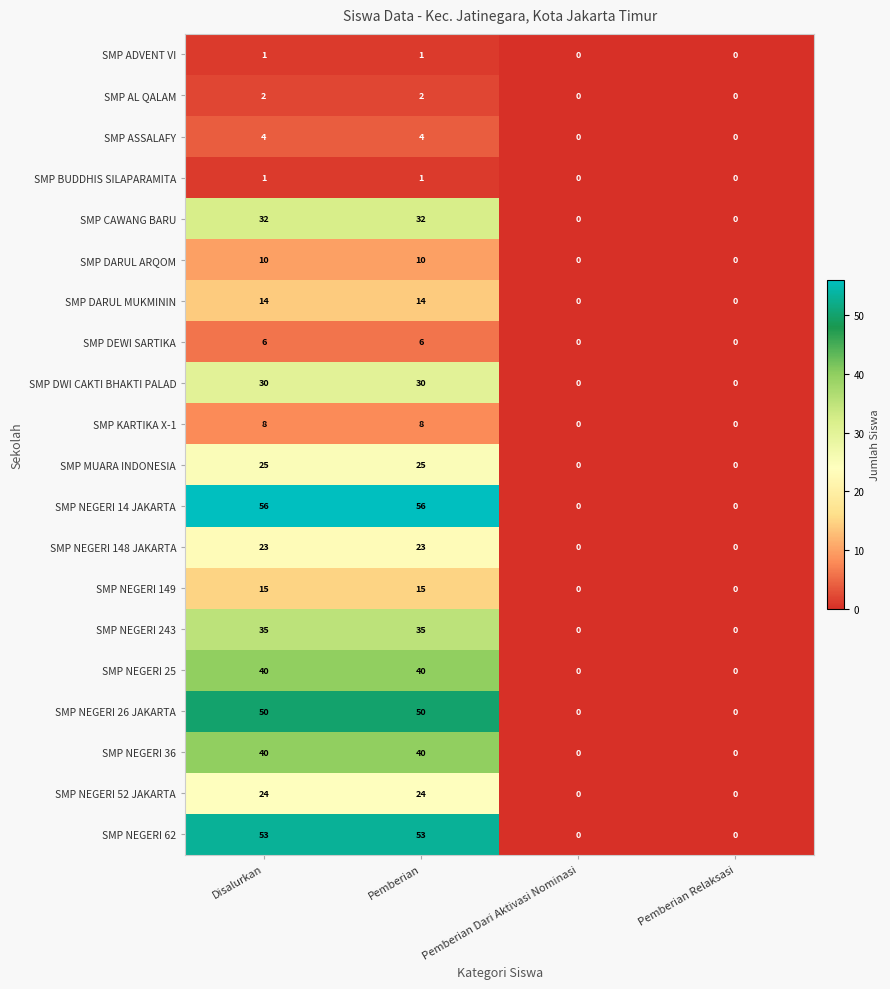

Which series has the widest spread of values?

SMP NEGERI 14 JAKARTA